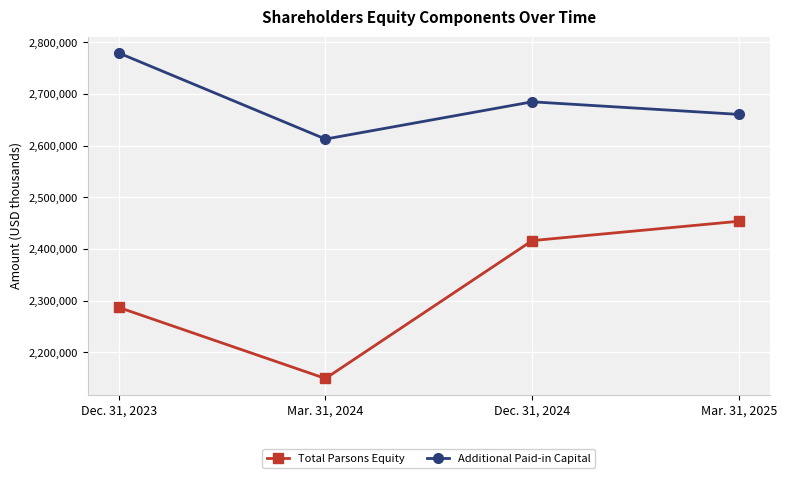

What is the difference between the maximum and minimum values in the Total Parsons Equity series?

304126